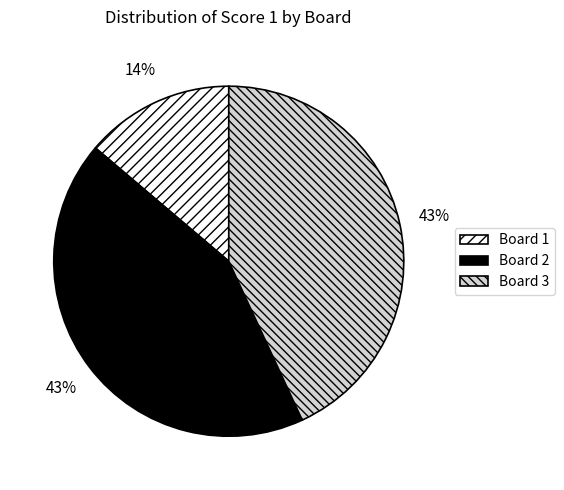

To the nearest percent, what is the average slice percentage?

33%